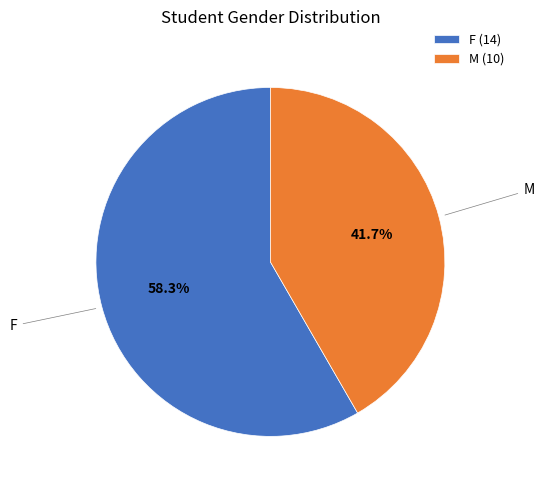

What portion of the pie excludes F?

41.7%